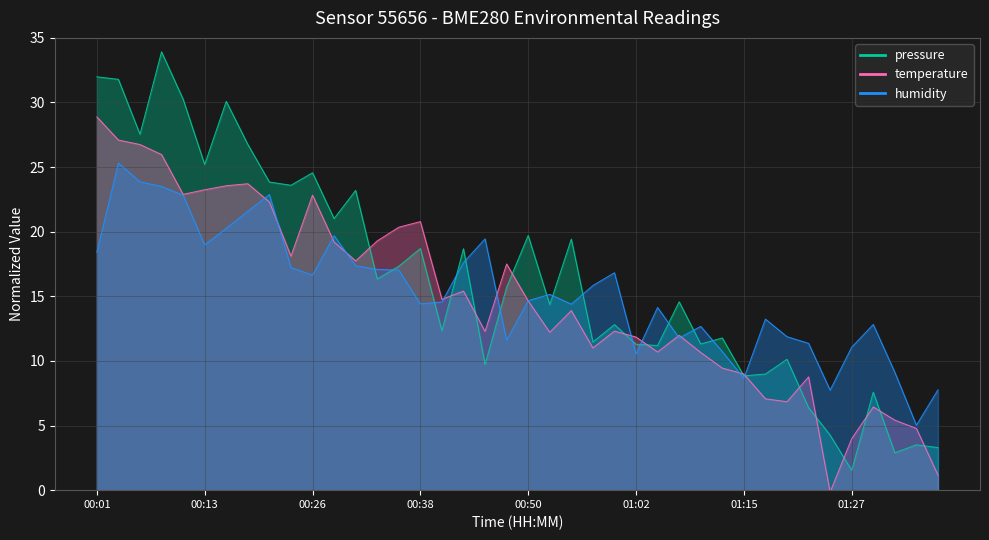

True or false: humidity has more than 0 interior local peaks.

True